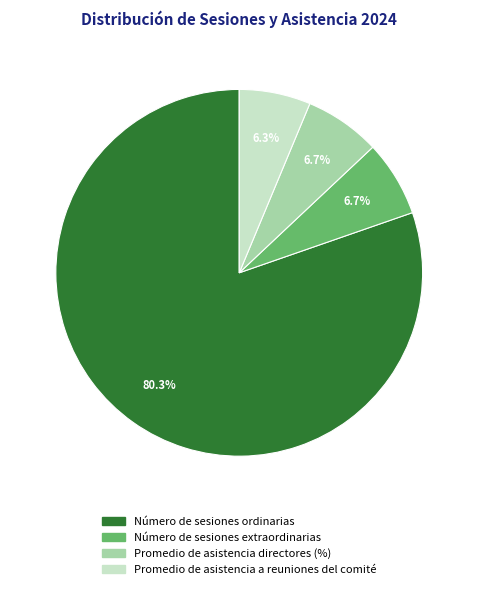

To the nearest percent, what is the difference between the largest and smallest slice percentages?

74%